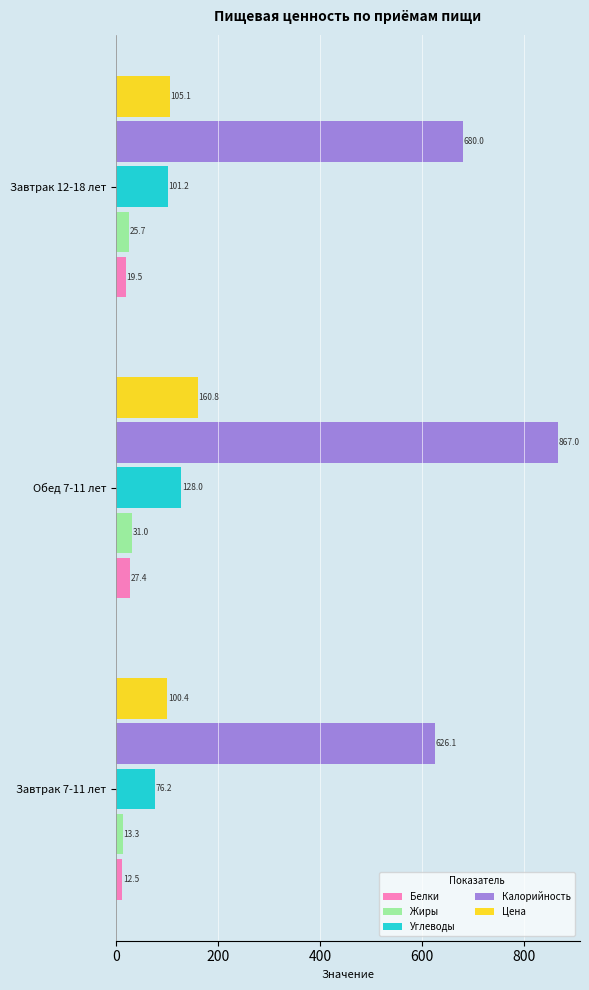

At which category is the sum across all series the highest?

Обед 7-11 лет